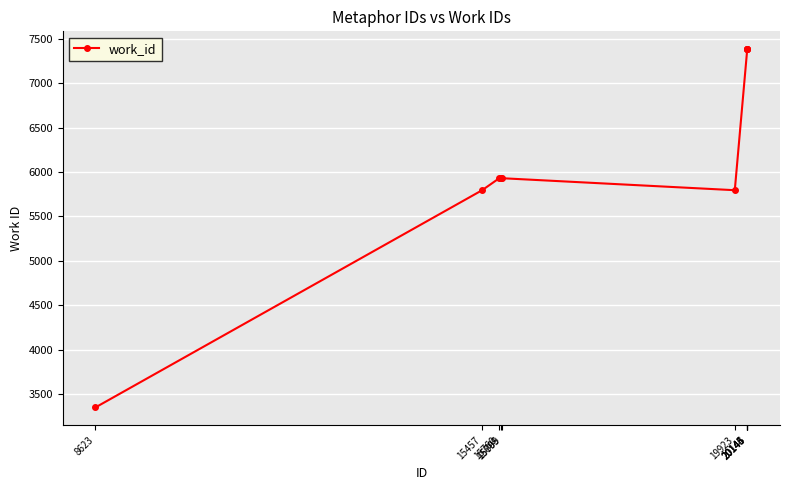

What is the value of the 9th point from the left?

7382